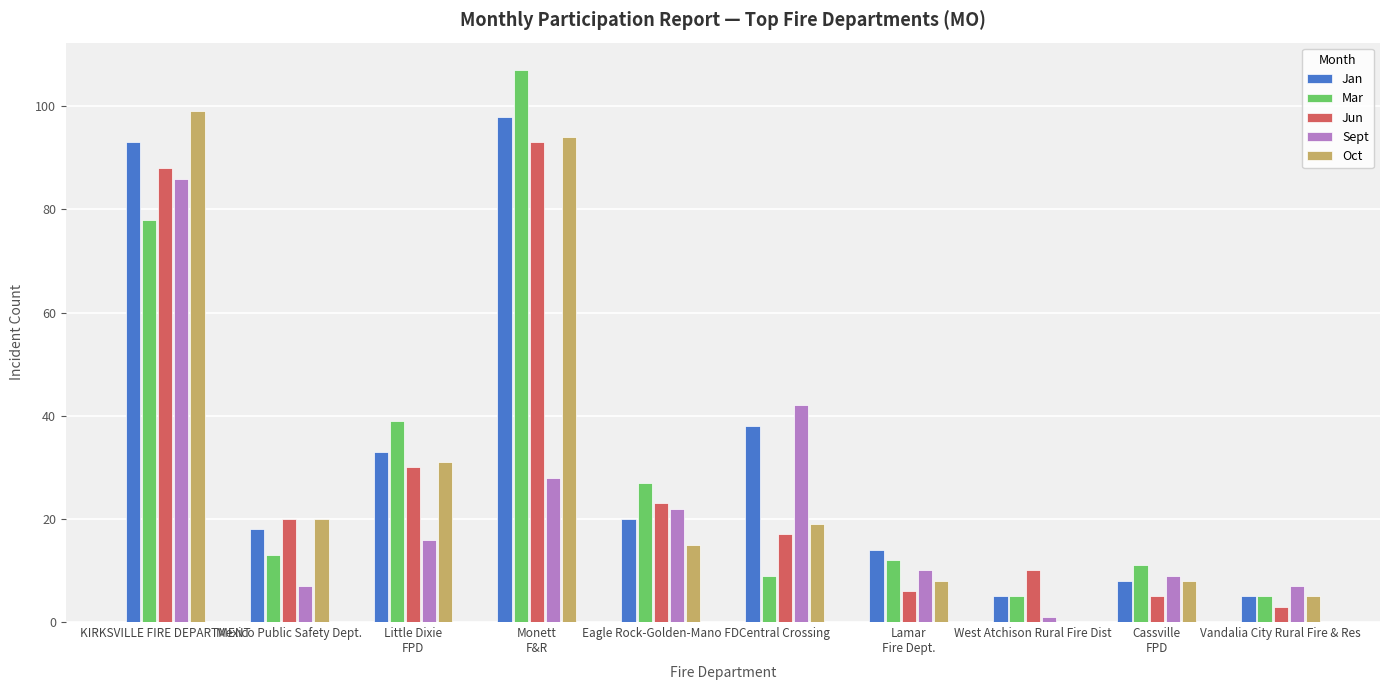

Reading right to left, extract all data points from this chart.

Jan: Vandalia City Rural Fire & Res=5	Cassville
FPD=8	West Atchison Rural Fire Dist=5	Lamar
Fire Dept.=14	Central Crossing=38	Eagle Rock-Golden-Mano FD=20	Monett
F&R=98	Little Dixie
FPD=33	Mexico Public Safety Dept.=18	KIRKSVILLE FIRE DEPARTMENT=93
Mar: Vandalia City Rural Fire & Res=5	Cassville
FPD=11	West Atchison Rural Fire Dist=5	Lamar
Fire Dept.=12	Central Crossing=9	Eagle Rock-Golden-Mano FD=27	Monett
F&R=107	Little Dixie
FPD=39	Mexico Public Safety Dept.=13	KIRKSVILLE FIRE DEPARTMENT=78
Jun: Vandalia City Rural Fire & Res=3	Cassville
FPD=5	West Atchison Rural Fire Dist=10	Lamar
Fire Dept.=6	Central Crossing=17	Eagle Rock-Golden-Mano FD=23	Monett
F&R=93	Little Dixie
FPD=30	Mexico Public Safety Dept.=20	KIRKSVILLE FIRE DEPARTMENT=88
Sept: Vandalia City Rural Fire & Res=7	Cassville
FPD=9	West Atchison Rural Fire Dist=1	Lamar
Fire Dept.=10	Central Crossing=42	Eagle Rock-Golden-Mano FD=22	Monett
F&R=28	Little Dixie
FPD=16	Mexico Public Safety Dept.=7	KIRKSVILLE FIRE DEPARTMENT=86
Oct: Vandalia City Rural Fire & Res=5	Cassville
FPD=8	West Atchison Rural Fire Dist=0	Lamar
Fire Dept.=8	Central Crossing=19	Eagle Rock-Golden-Mano FD=15	Monett
F&R=94	Little Dixie
FPD=31	Mexico Public Safety Dept.=20	KIRKSVILLE FIRE DEPARTMENT=99